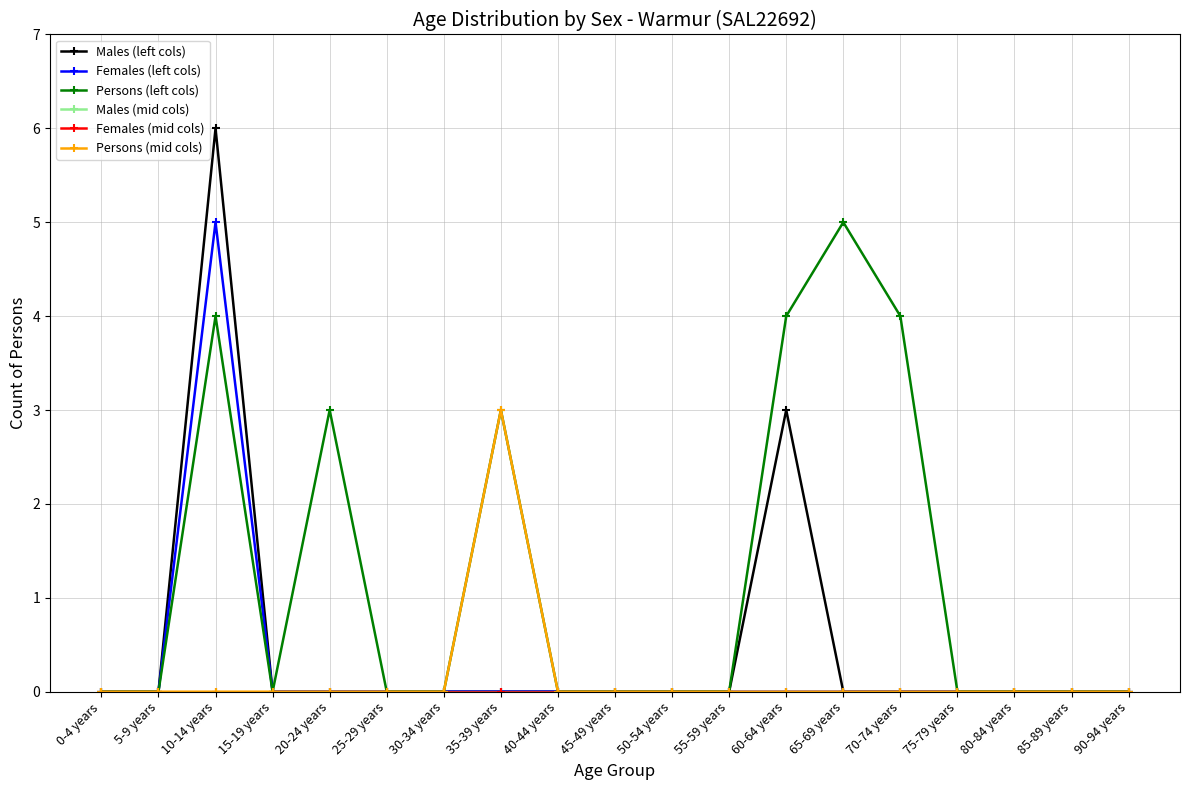

Reading left to right, extract all data points from this chart.

Males (left cols): 0	0	6	0	0	0	0	0	0	0	0	0	3	0	0	0	0	0	0
Females (left cols): 0	0	5	0	0	0	0	0	0	0	0	0	0	0	0	0	0	0	0
Persons (left cols): 0	0	4	0	3	0	0	3	0	0	0	0	4	5	4	0	0	0	0
Males (mid cols): 0	0	0	0	0	0	0	0	0	0	0	0	0	0	0	0	0	0	0
Females (mid cols): 0	0	0	0	0	0	0	0	0	0	0	0	0	0	0	0	0	0	0
Persons (mid cols): 0	0	0	0	0	0	0	3	0	0	0	0	0	0	0	0	0	0	0